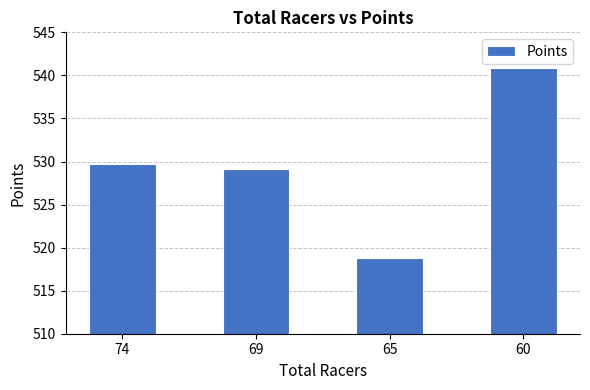

What is the smallest value displayed?

518.8